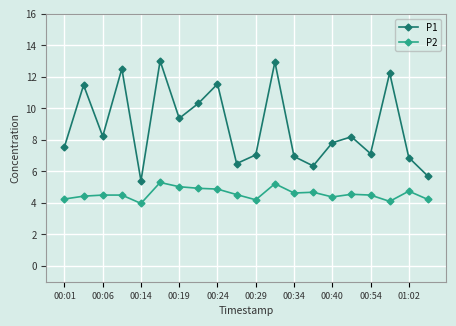

Which series has the largest range (max minus min)?

P1